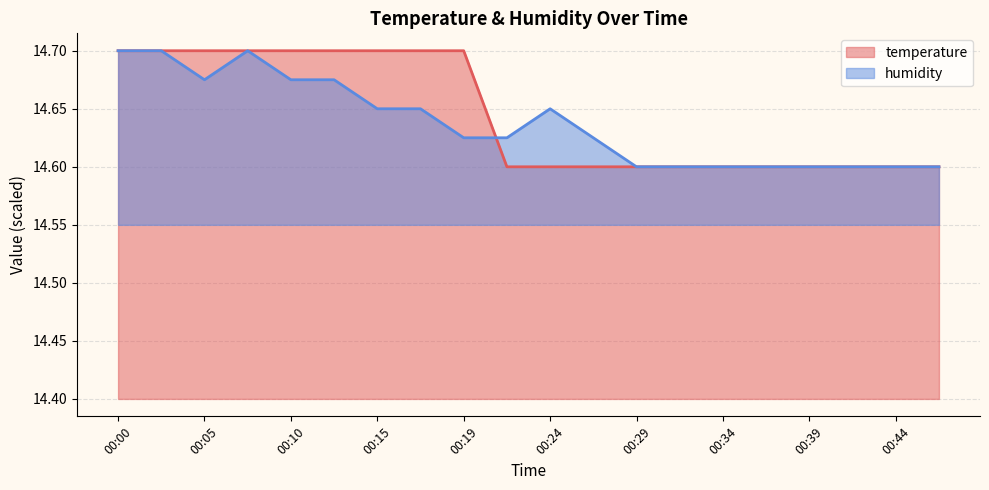

What is the maximum value shown in the chart?

14.7